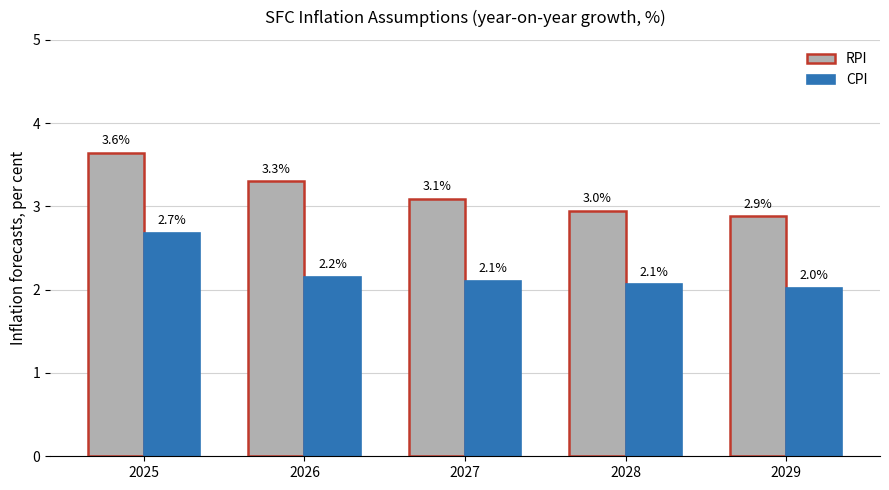

What is the sum of all RPI values?

15.9